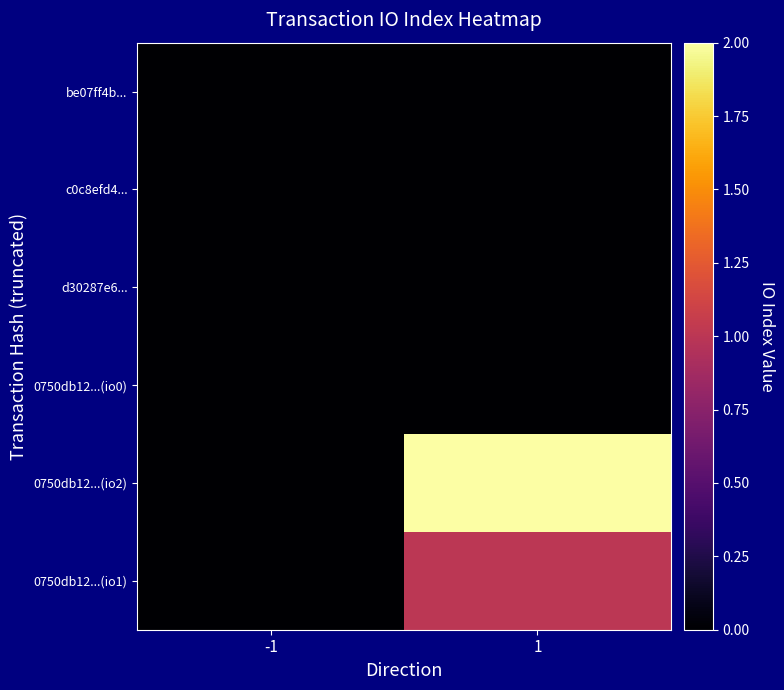

Which series changed the most between -1 and 1?

0750db12...(io2)